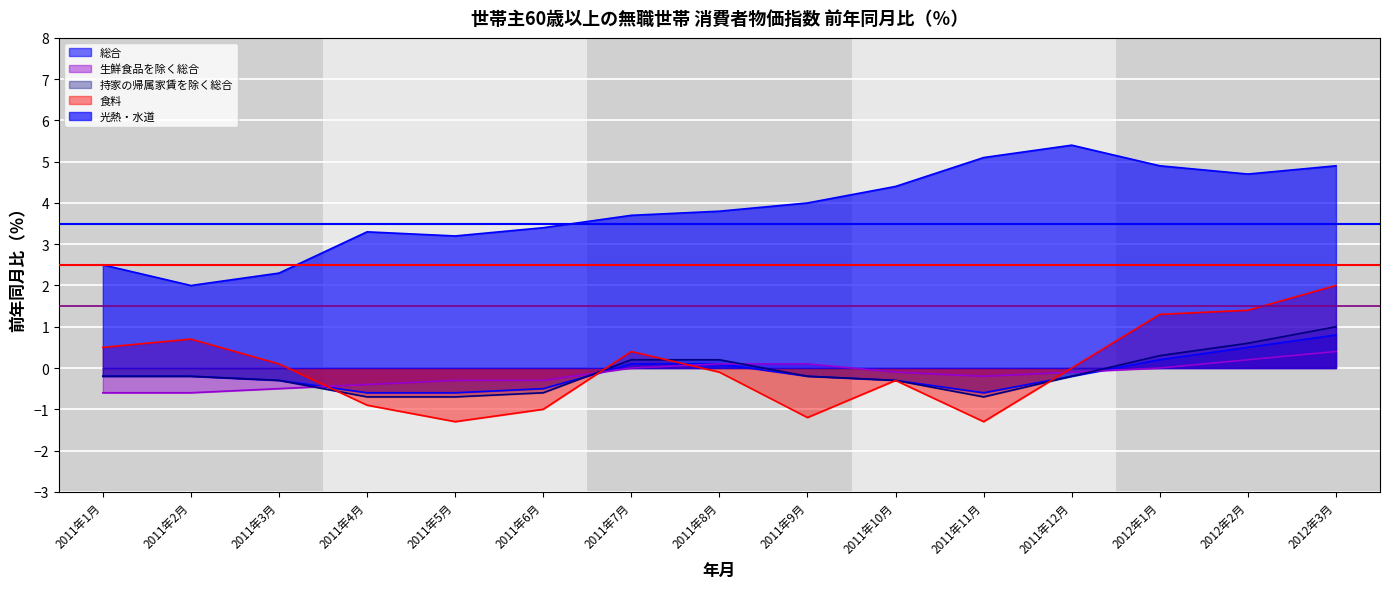

True or false: 総合 and 光熱・水道 intersect in this chart.

False